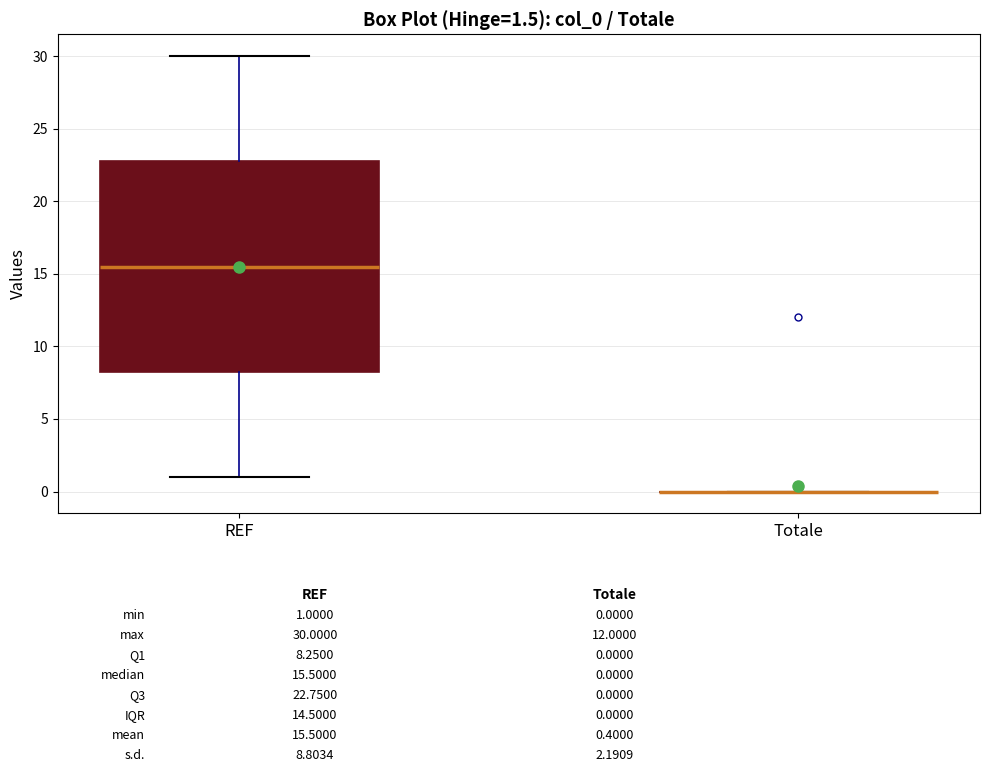

Which box is the tallest, from its lower edge to its upper edge?

REF